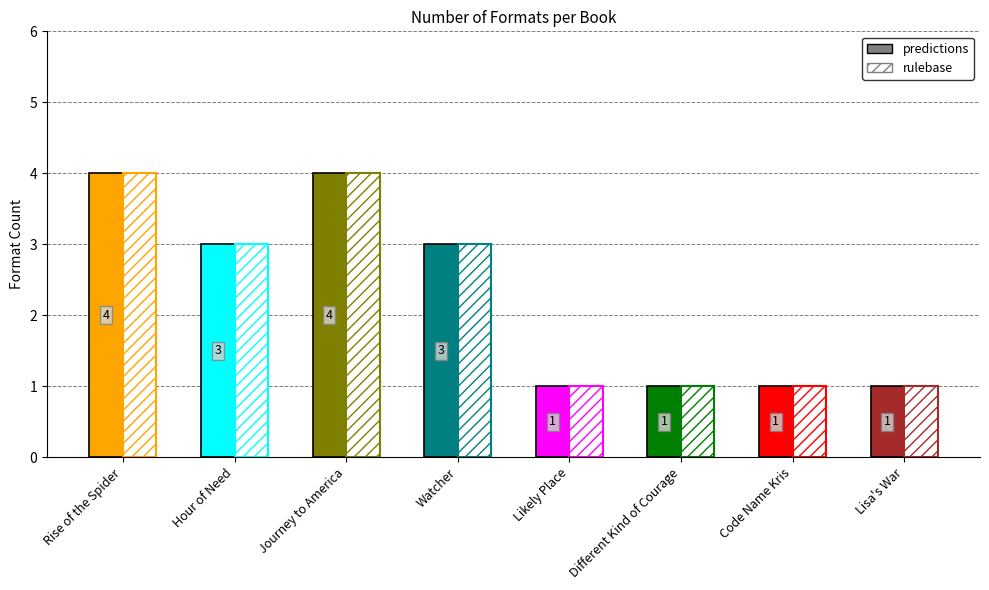

What is the label of the 2nd bar from the right?

Code Name Kris